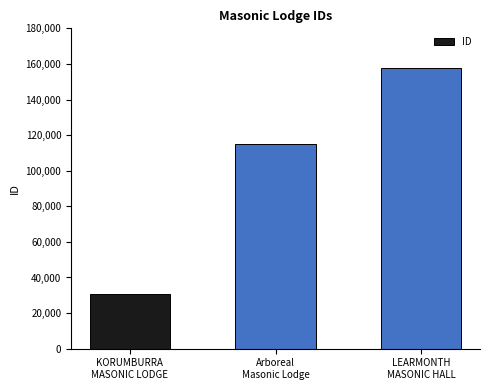

What is the difference between the maximum and minimum values?

126826